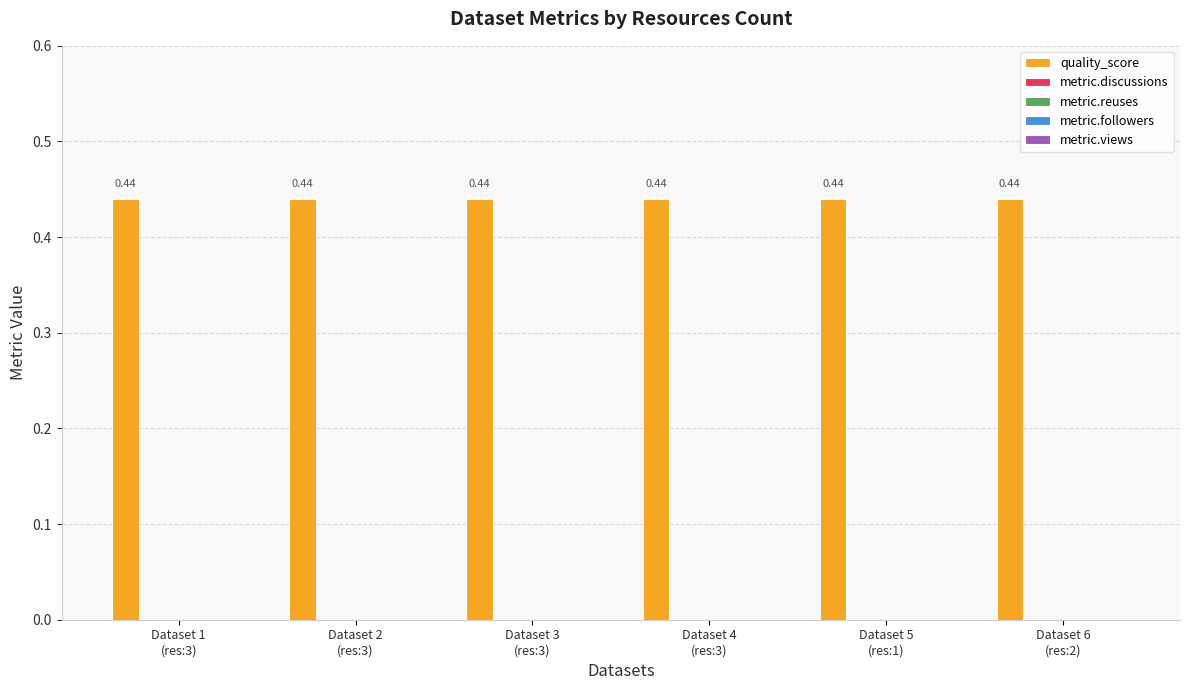

At which label is metric.views closest to 0?

Dataset 1
(res:3)